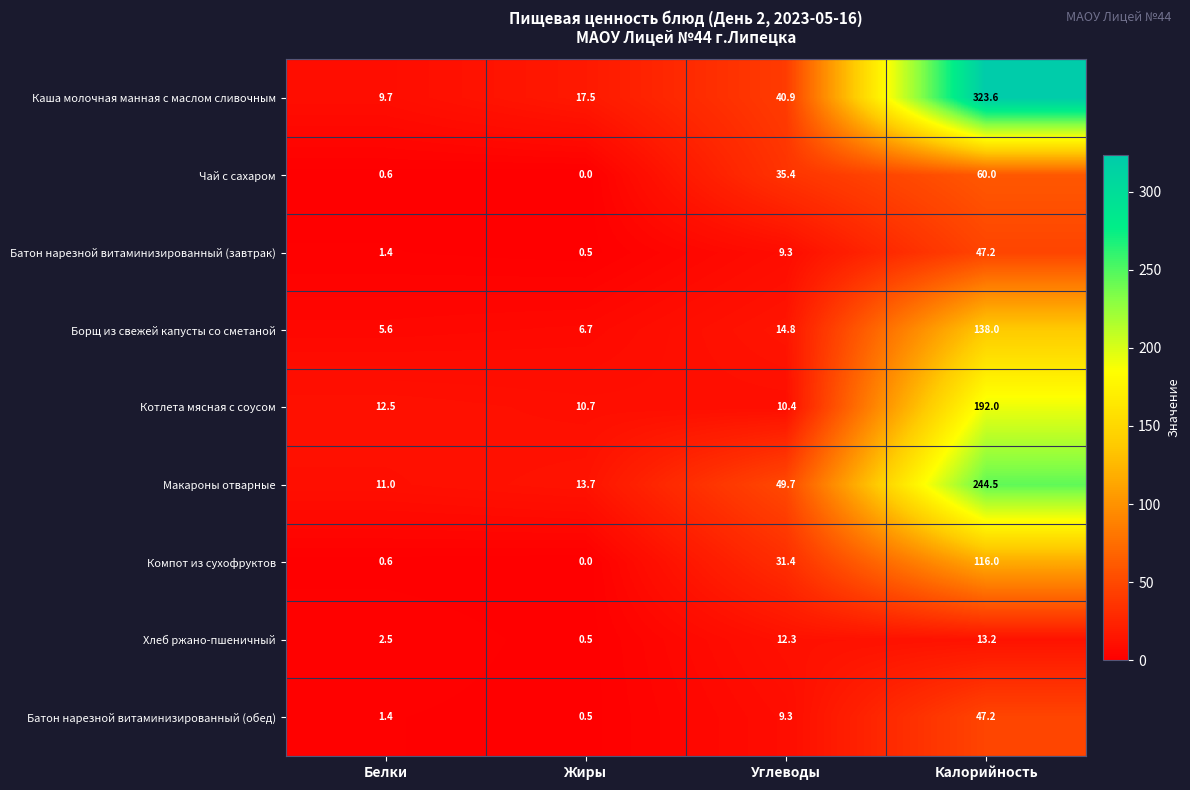

Which series has the largest range (max minus min)?

Каша молочная манная с маслом сливочным